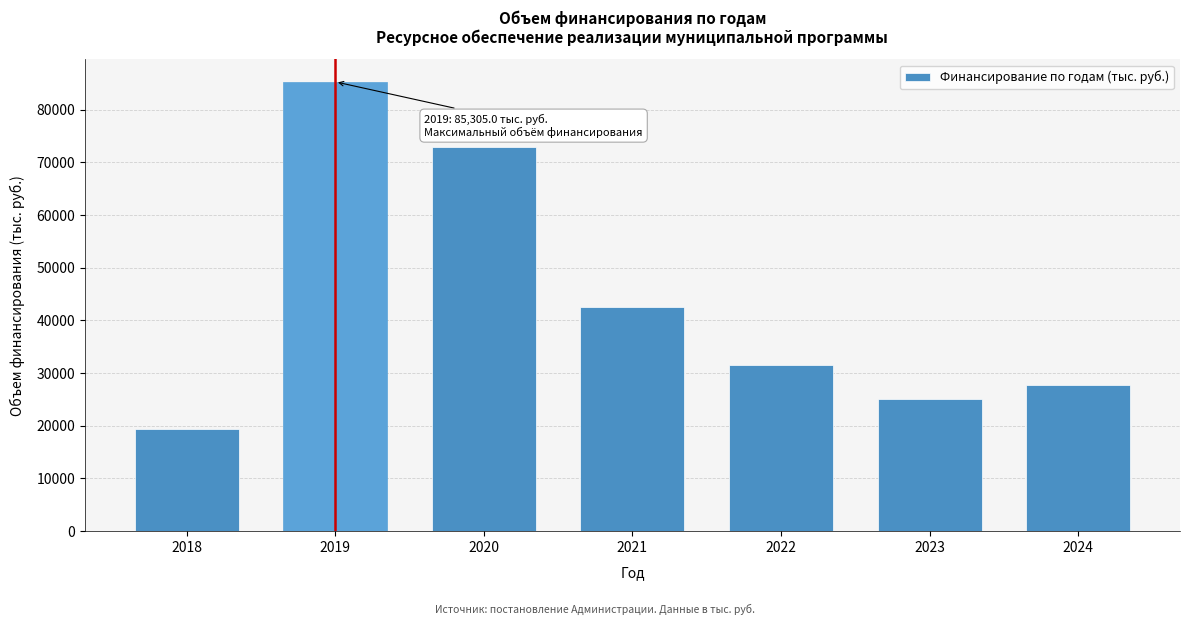

Reading left to right, transcribe all the data shown in this chart.

2018=19455.5	2019=85305.0	2020=72871.8	2021=42494.6	2022=31623.1	2023=25034.6	2024=27699.2